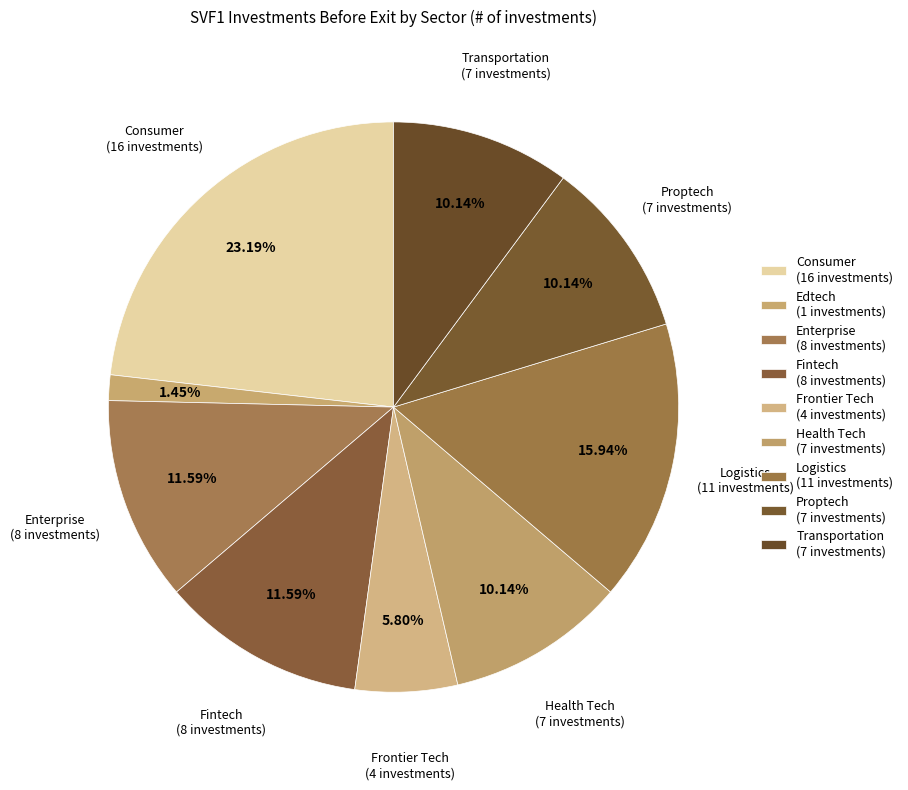

Count the number of slices in the pie.

9